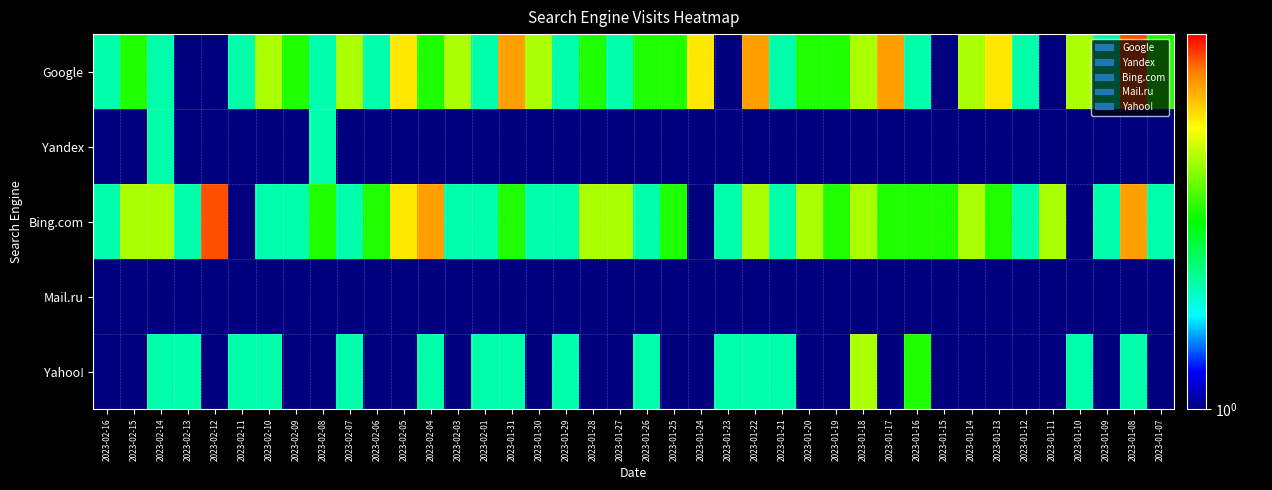

Reading right to left, transcribe all the data shown in this chart.

Google: 2023-01-07=3	2023-01-08=7	2023-01-09=2	2023-01-10=4	2023-01-11=1	2023-01-12=2	2023-01-13=5	2023-01-14=4	2023-01-15=1	2023-01-16=2	2023-01-17=6	2023-01-18=4	2023-01-19=3	2023-01-20=3	2023-01-21=2	2023-01-22=6	2023-01-23=1	2023-01-24=5	2023-01-25=3	2023-01-26=3	2023-01-27=2	2023-01-28=3	2023-01-29=2	2023-01-30=4	2023-01-31=6	2023-02-01=2	2023-02-03=4	2023-02-04=3	2023-02-05=5	2023-02-06=2	2023-02-07=4	2023-02-08=2	2023-02-09=3	2023-02-10=4	2023-02-11=2	2023-02-12=1	2023-02-13=1	2023-02-14=2	2023-02-15=3	2023-02-16=2
Yandex: 2023-01-07=1	2023-01-08=1	2023-01-09=1	2023-01-10=1	2023-01-11=1	2023-01-12=1	2023-01-13=1	2023-01-14=1	2023-01-15=1	2023-01-16=1	2023-01-17=1	2023-01-18=1	2023-01-19=1	2023-01-20=1	2023-01-21=1	2023-01-22=1	2023-01-23=1	2023-01-24=1	2023-01-25=1	2023-01-26=1	2023-01-27=1	2023-01-28=1	2023-01-29=1	2023-01-30=1	2023-01-31=1	2023-02-01=1	2023-02-03=1	2023-02-04=1	2023-02-05=1	2023-02-06=1	2023-02-07=1	2023-02-08=2	2023-02-09=1	2023-02-10=1	2023-02-11=1	2023-02-12=1	2023-02-13=1	2023-02-14=2	2023-02-15=1	2023-02-16=1
Bing.com: 2023-01-07=2	2023-01-08=6	2023-01-09=2	2023-01-10=1	2023-01-11=4	2023-01-12=2	2023-01-13=3	2023-01-14=4	2023-01-15=3	2023-01-16=3	2023-01-17=3	2023-01-18=4	2023-01-19=3	2023-01-20=4	2023-01-21=2	2023-01-22=4	2023-01-23=2	2023-01-24=1	2023-01-25=3	2023-01-26=2	2023-01-27=4	2023-01-28=4	2023-01-29=2	2023-01-30=2	2023-01-31=3	2023-02-01=2	2023-02-03=2	2023-02-04=6	2023-02-05=5	2023-02-06=3	2023-02-07=2	2023-02-08=3	2023-02-09=2	2023-02-10=2	2023-02-11=1	2023-02-12=7	2023-02-13=2	2023-02-14=4	2023-02-15=4	2023-02-16=2
Mail.ru: 2023-01-07=1	2023-01-08=1	2023-01-09=1	2023-01-10=1	2023-01-11=1	2023-01-12=1	2023-01-13=1	2023-01-14=1	2023-01-15=1	2023-01-16=1	2023-01-17=1	2023-01-18=1	2023-01-19=1	2023-01-20=1	2023-01-21=1	2023-01-22=1	2023-01-23=1	2023-01-24=1	2023-01-25=1	2023-01-26=1	2023-01-27=1	2023-01-28=1	2023-01-29=1	2023-01-30=1	2023-01-31=1	2023-02-01=1	2023-02-03=1	2023-02-04=1	2023-02-05=1	2023-02-06=1	2023-02-07=1	2023-02-08=1	2023-02-09=1	2023-02-10=1	2023-02-11=1	2023-02-12=1	2023-02-13=1	2023-02-14=1	2023-02-15=1	2023-02-16=1
Yahoo!: 2023-01-07=1	2023-01-08=2	2023-01-09=1	2023-01-10=2	2023-01-11=1	2023-01-12=1	2023-01-13=1	2023-01-14=1	2023-01-15=1	2023-01-16=3	2023-01-17=1	2023-01-18=4	2023-01-19=1	2023-01-20=1	2023-01-21=2	2023-01-22=2	2023-01-23=2	2023-01-24=1	2023-01-25=1	2023-01-26=2	2023-01-27=1	2023-01-28=1	2023-01-29=2	2023-01-30=1	2023-01-31=2	2023-02-01=2	2023-02-03=1	2023-02-04=2	2023-02-05=1	2023-02-06=1	2023-02-07=2	2023-02-08=1	2023-02-09=1	2023-02-10=2	2023-02-11=2	2023-02-12=1	2023-02-13=2	2023-02-14=2	2023-02-15=1	2023-02-16=1